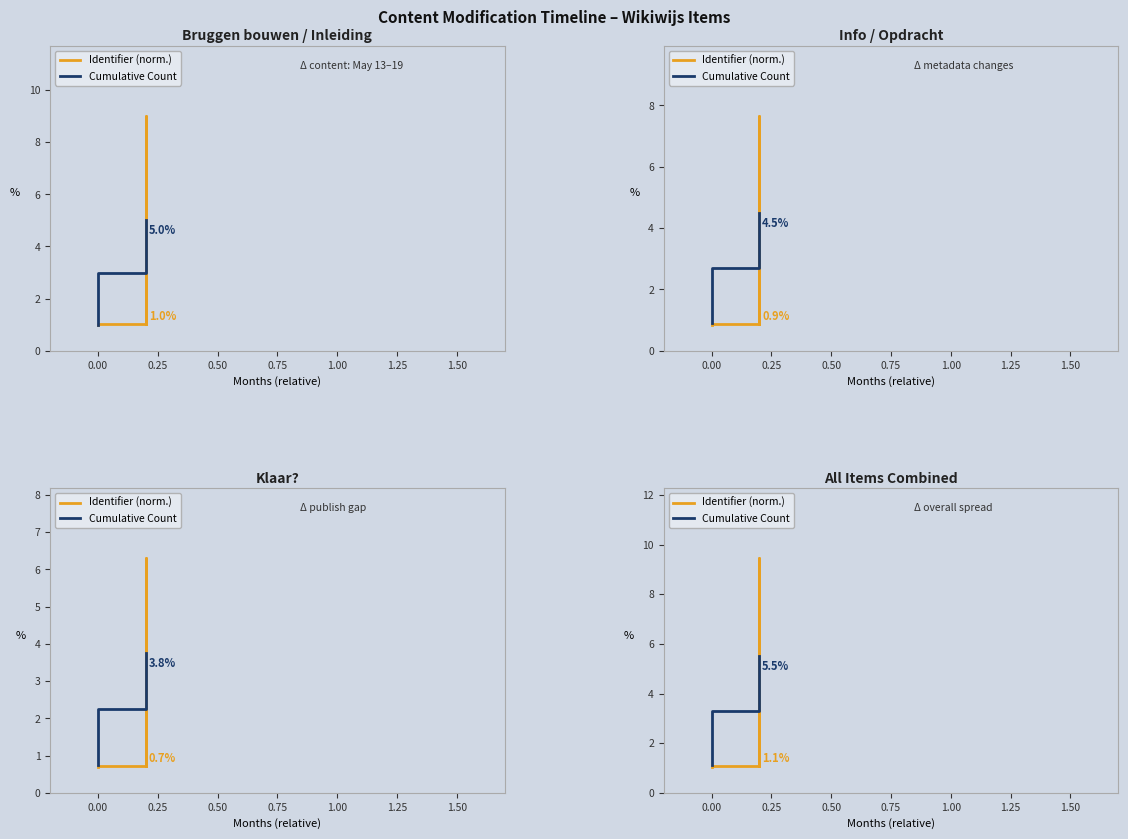

What is the difference between the Identifier (norm.) values at 0.50 and 0.00?

8.4